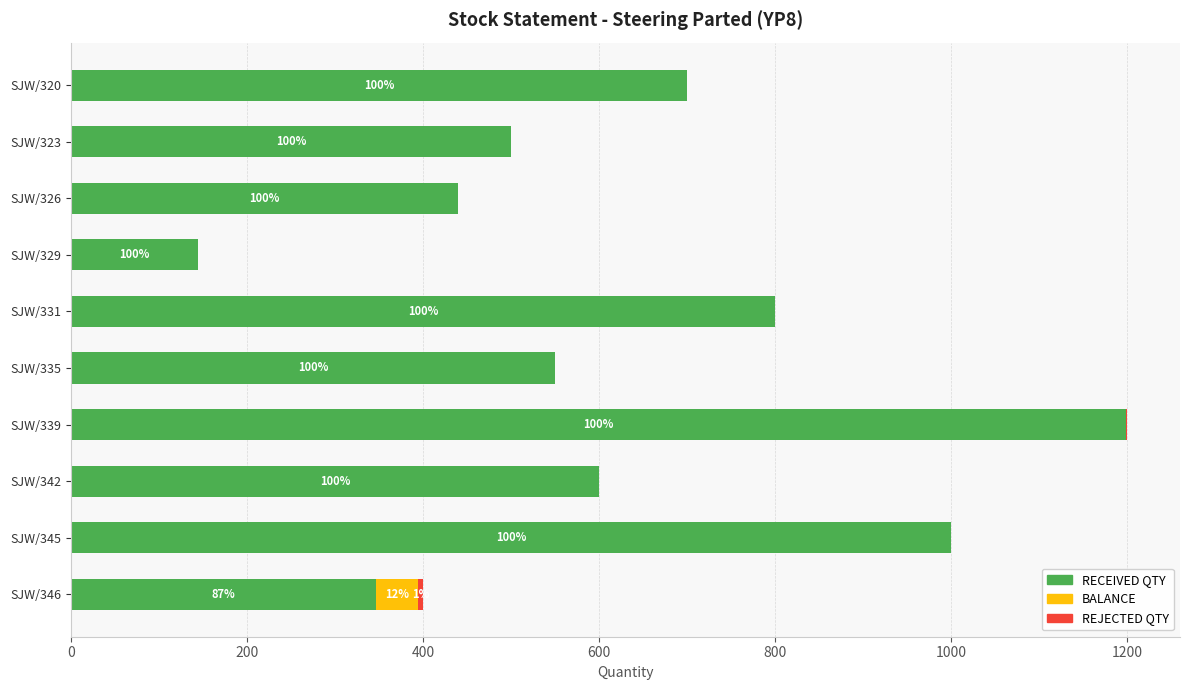

Read the RECEIVED QTY value at SJW/320.

700